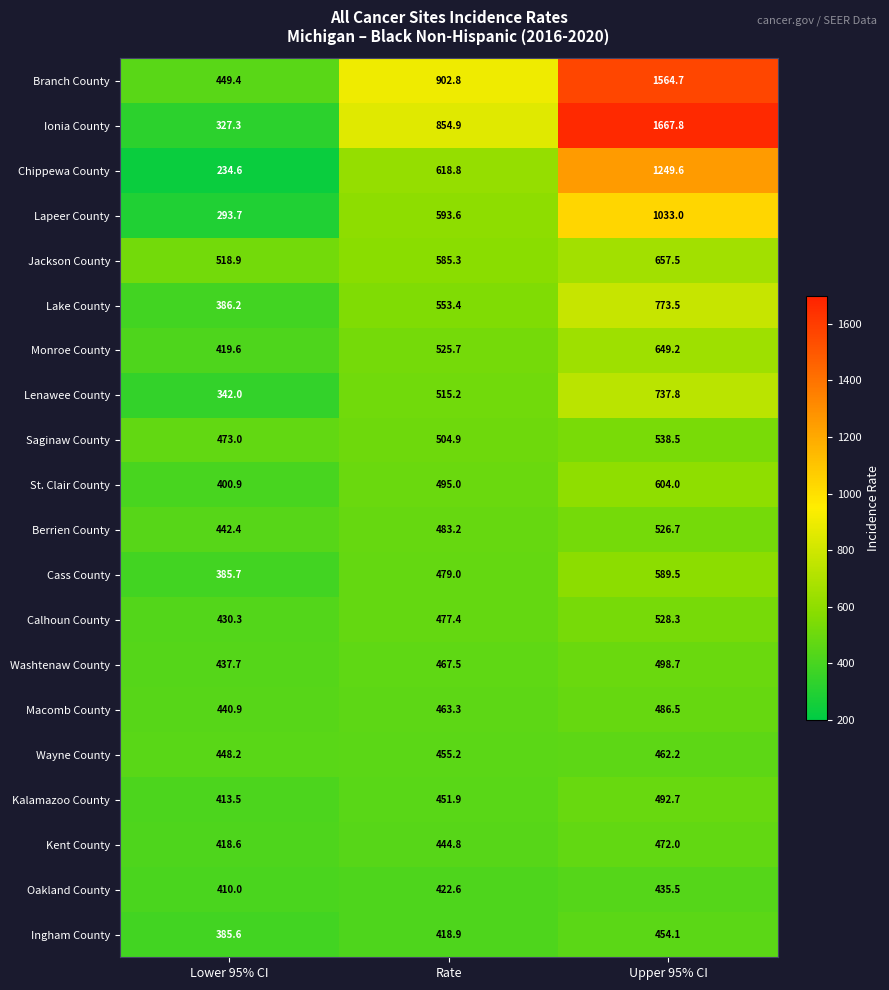

What is the approximate value of Lenawee County at Lower 95% CI?

342.0